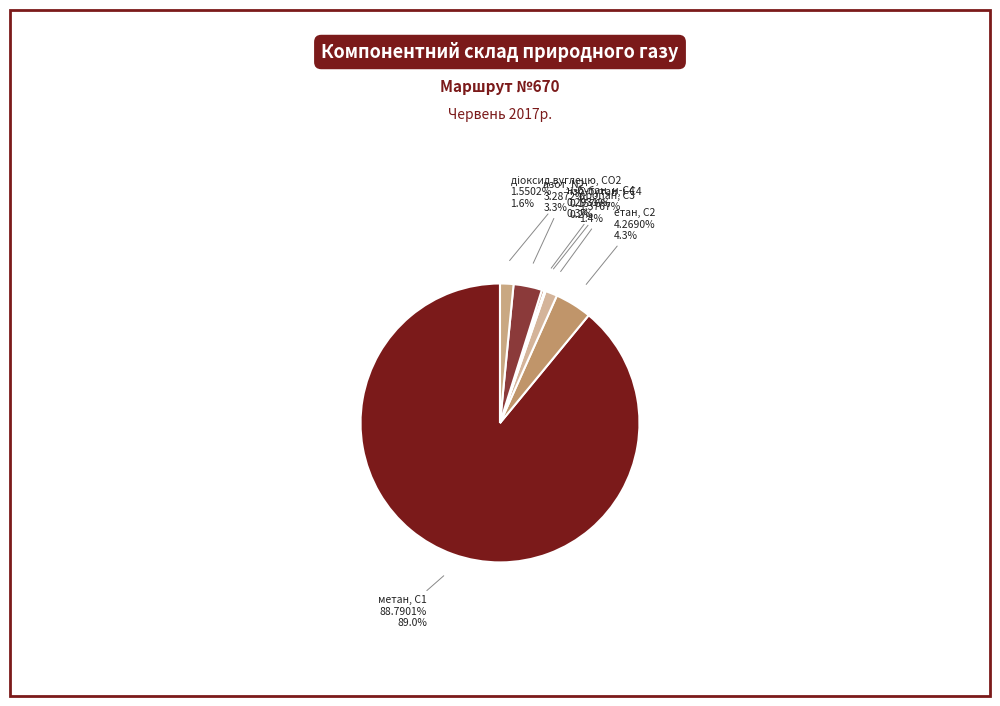

Is the sum of ізо-бутан, і-С4 and азот, N2 greater than half?

No